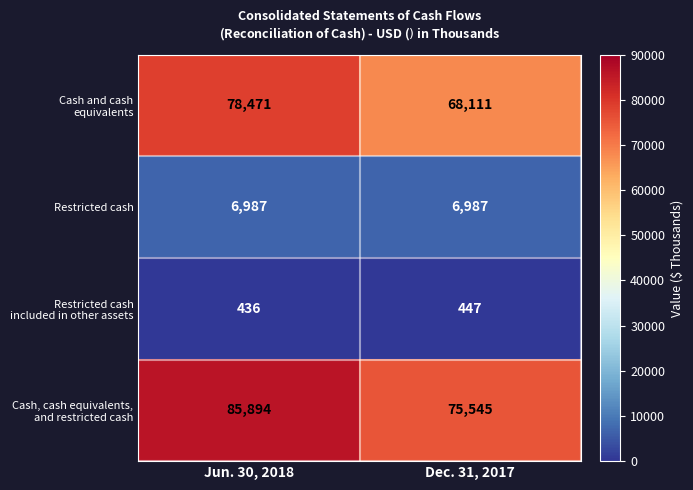

What is the spread (max minus min) of values at Jun. 30, 2018?

85458